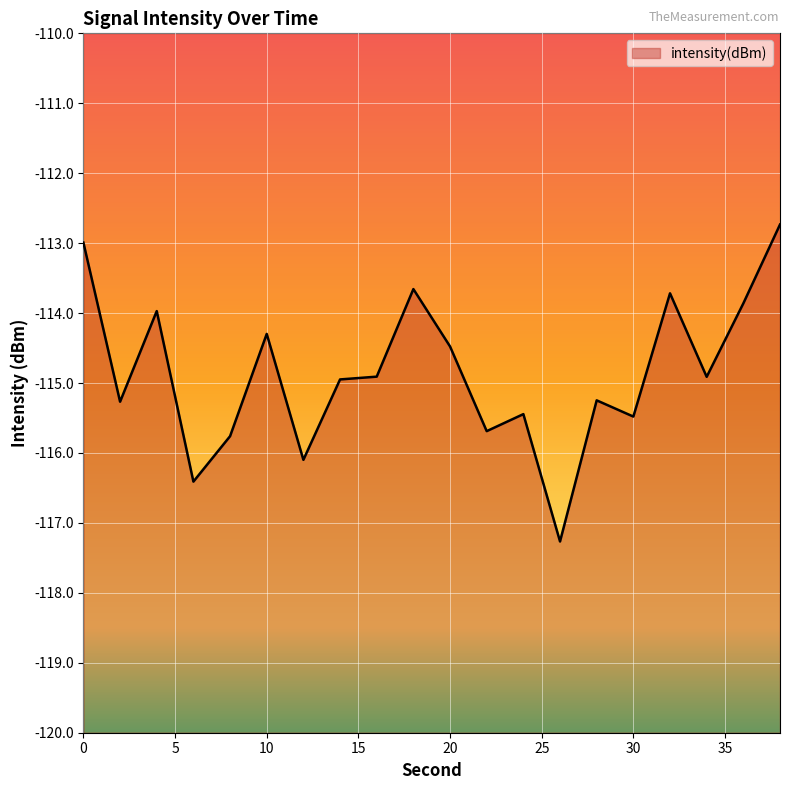

Reading left to right, list all the values displayed in this chart.

-113.0	-115.3	-114.0	-116.4	-115.8	-114.3	-116.1	-114.9	-114.9	-113.7	-114.5	-115.7	-115.4	-117.3	-115.2	-115.5	-113.7	-114.9	-113.9	-112.7